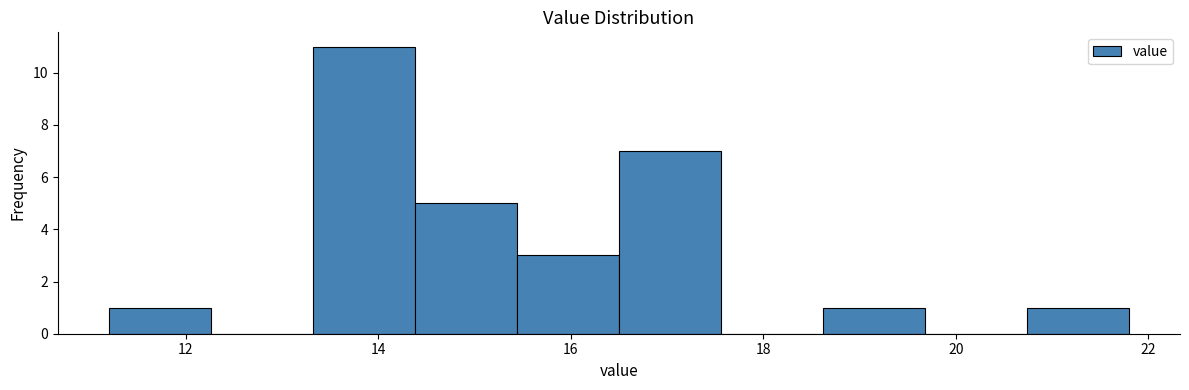

Reading left to right, list every bar in this chart as the range it spans on the x-axis followed by its height. Neither the bar edges nor the heights are printed on the chart, so give them approximately, as read against the axes.

11.20 to 12.26: 1
12.26 to 13.32: 0
13.32 to 14.38: 11
14.38 to 15.44: 5
15.44 to 16.50: 3
16.50 to 17.56: 7
17.56 to 18.62: 0
18.62 to 19.68: 1
19.68 to 20.74: 0
20.74 to 21.80: 1